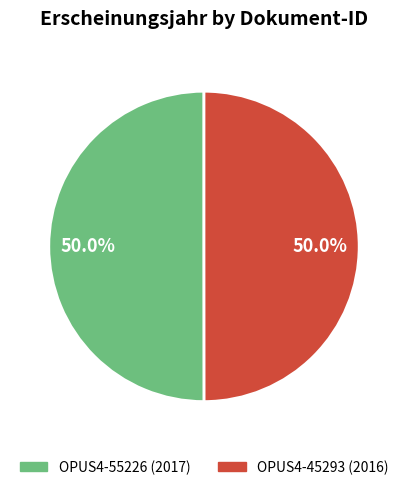

To the nearest percent, what percentage of the pie is OPUS4-45293?

50%